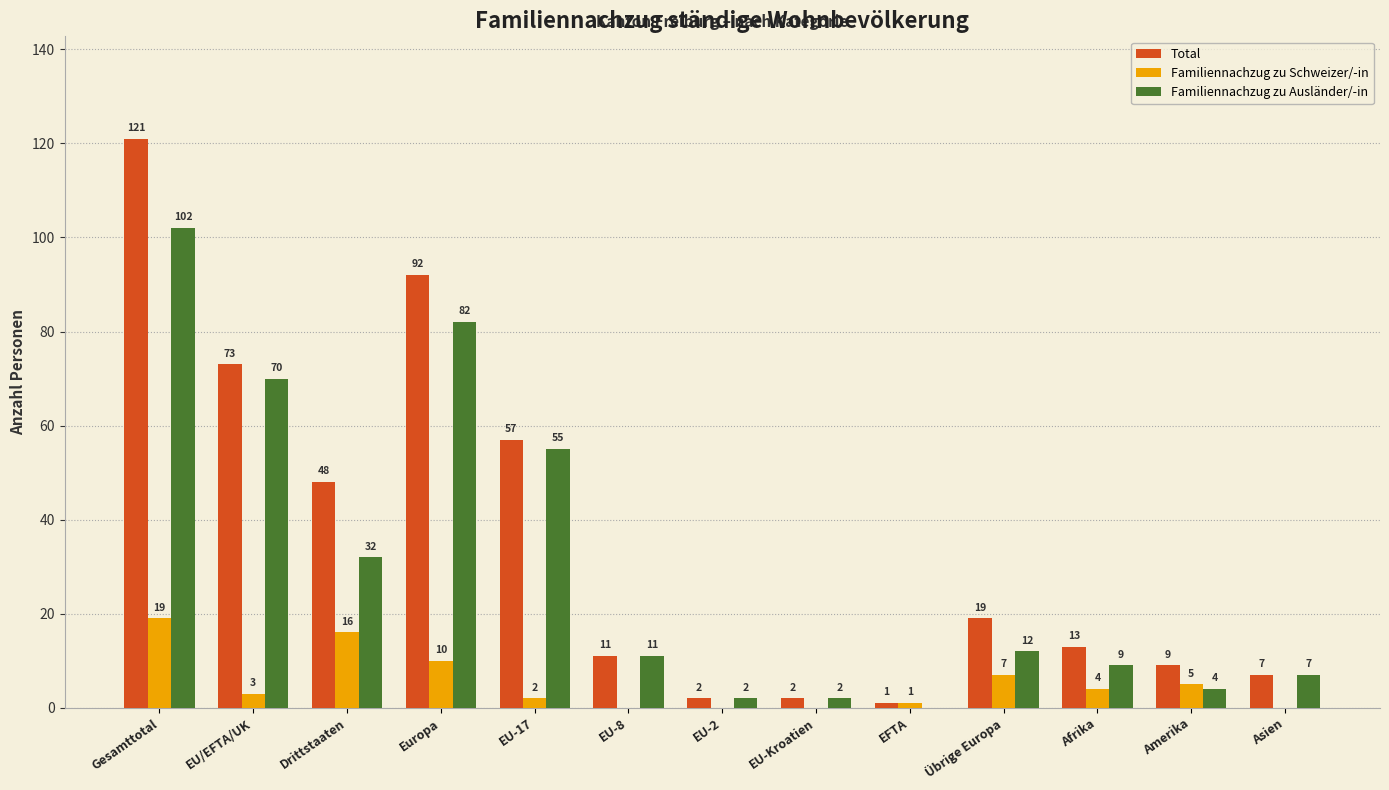

At which label does Familiennachzug zu Schweizer/-in first exceed 3?

Gesamttotal